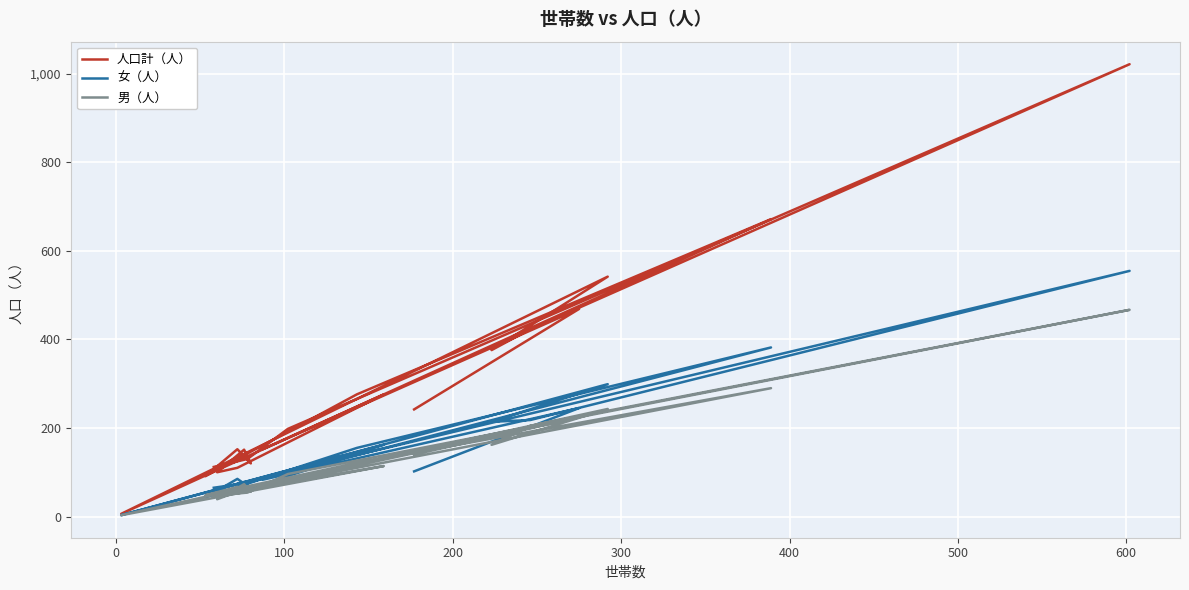

Which series ends up on top after the final intersection of 女（人） and 男（人）?

男（人）